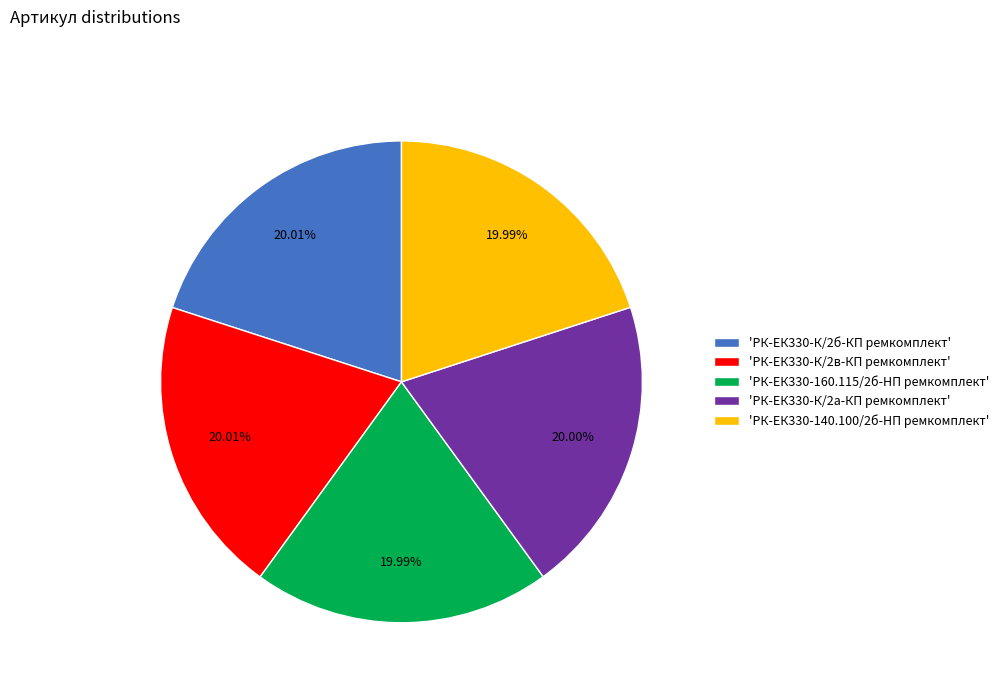

Combined, do 'РК-ЕК330-К/2а-КП ремкомплект' and 'РК-ЕК330-К/2в-КП ремкомплект' account for over 50%?

No